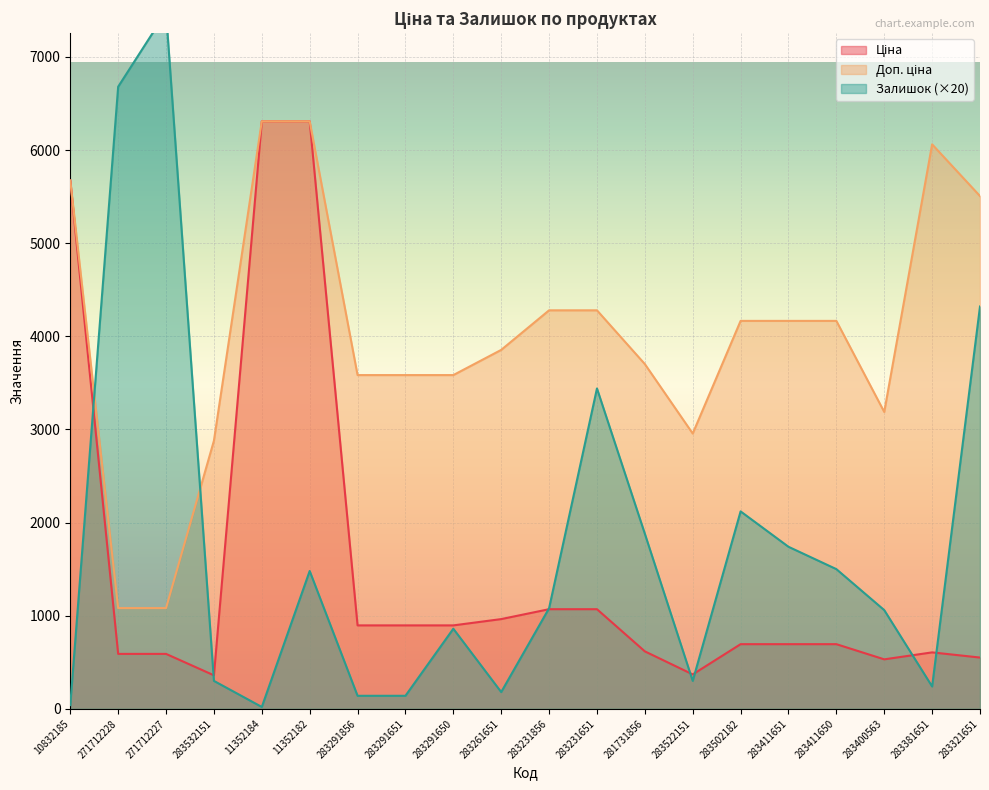

In Ціна, how many points are lower than both neighbors (excluding endpoints)?

3